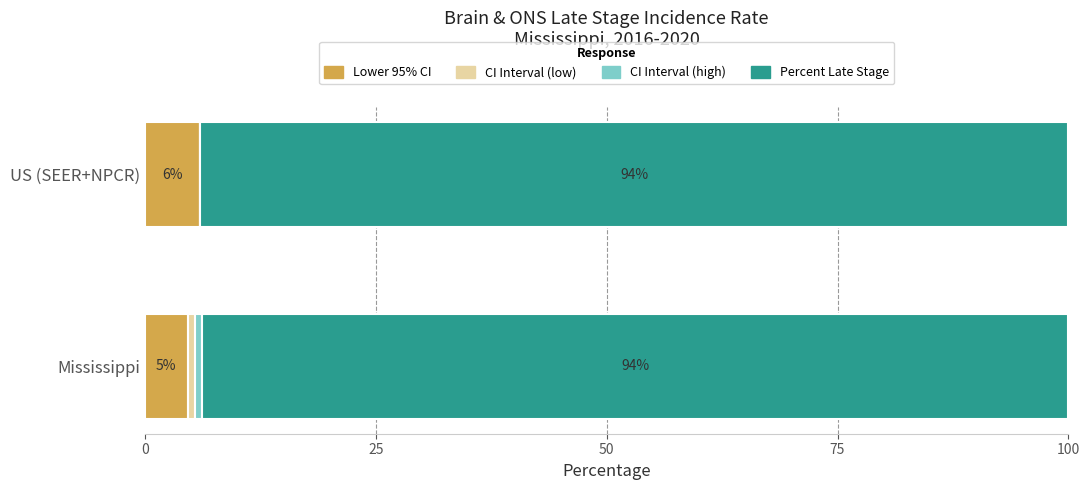

Is it true that Lower 95% CI equals 5.9 at US (SEER+NPCR)?

True